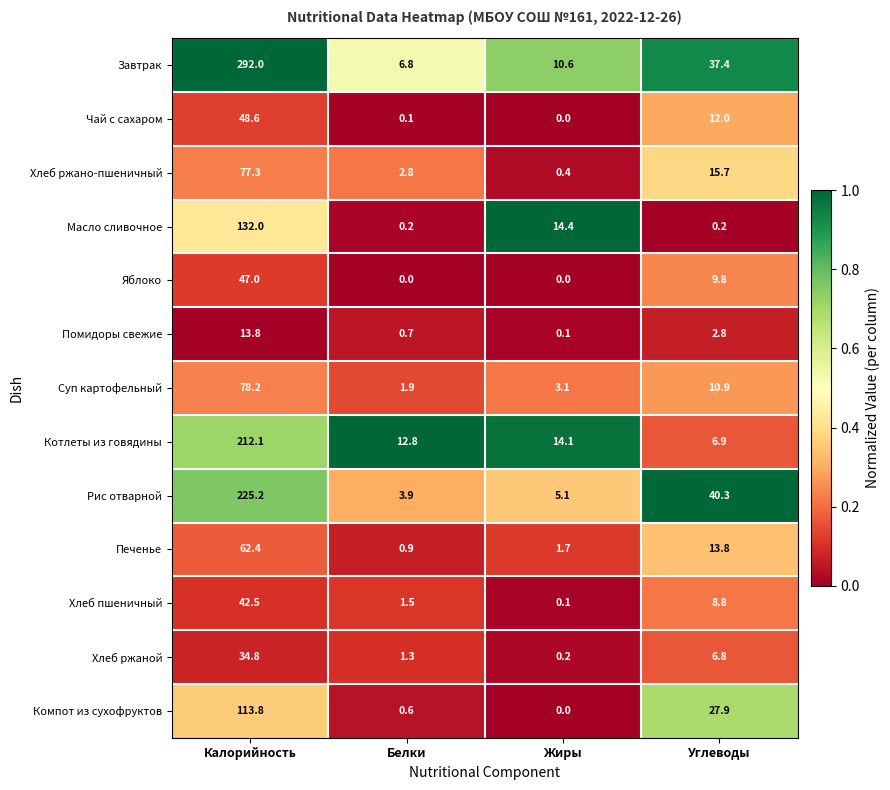

Rank the series at Углеводы from highest to lowest value.

Рис отварной, Завтрак, Компот из сухофруктов, Хлеб ржано-пшеничный, Печенье, Чай с сахаром, Суп картофельный, Яблоко, Хлеб пшеничный, Котлеты из говядины, Хлеб ржаной, Помидоры свежие, Масло сливочное